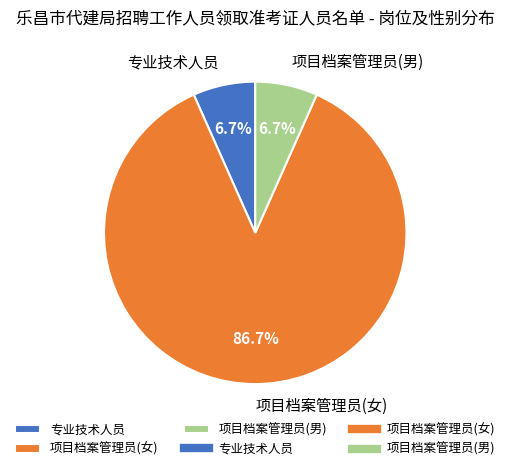

To the nearest percent, what percentage of the pie is 项目档案管理员(男)?

7%